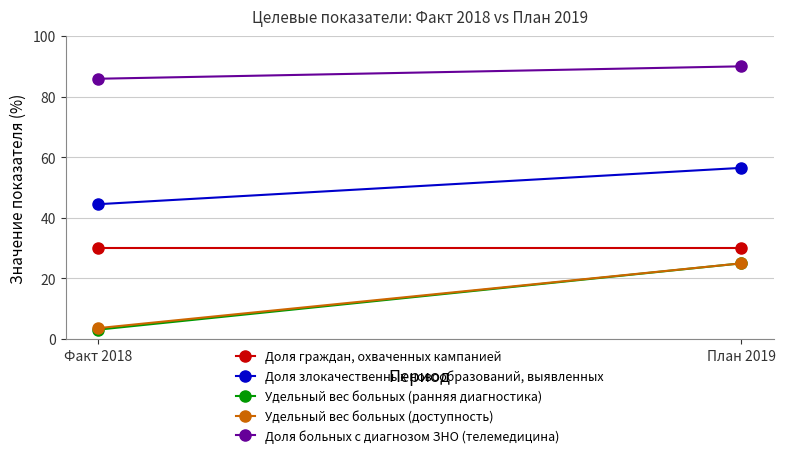

The Доля граждан, охваченных кампанией series shows 30.0 at План 2019. True or false?

True